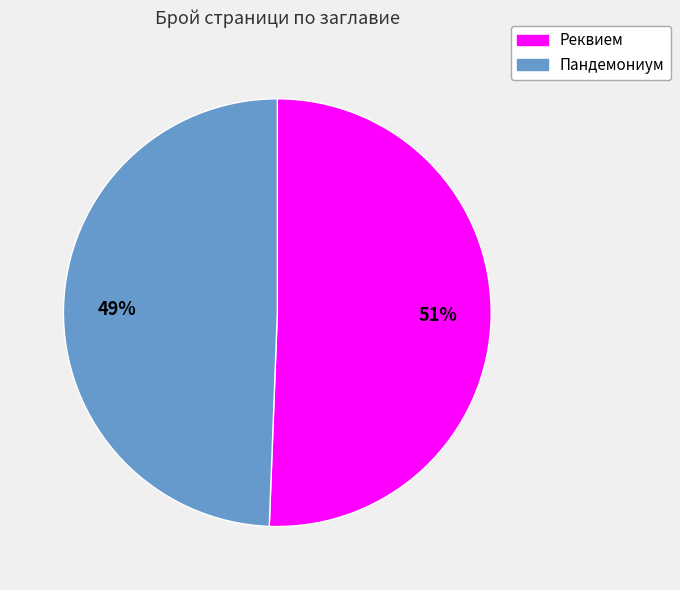

Is it true that Реквием is 51% of the pie?

True